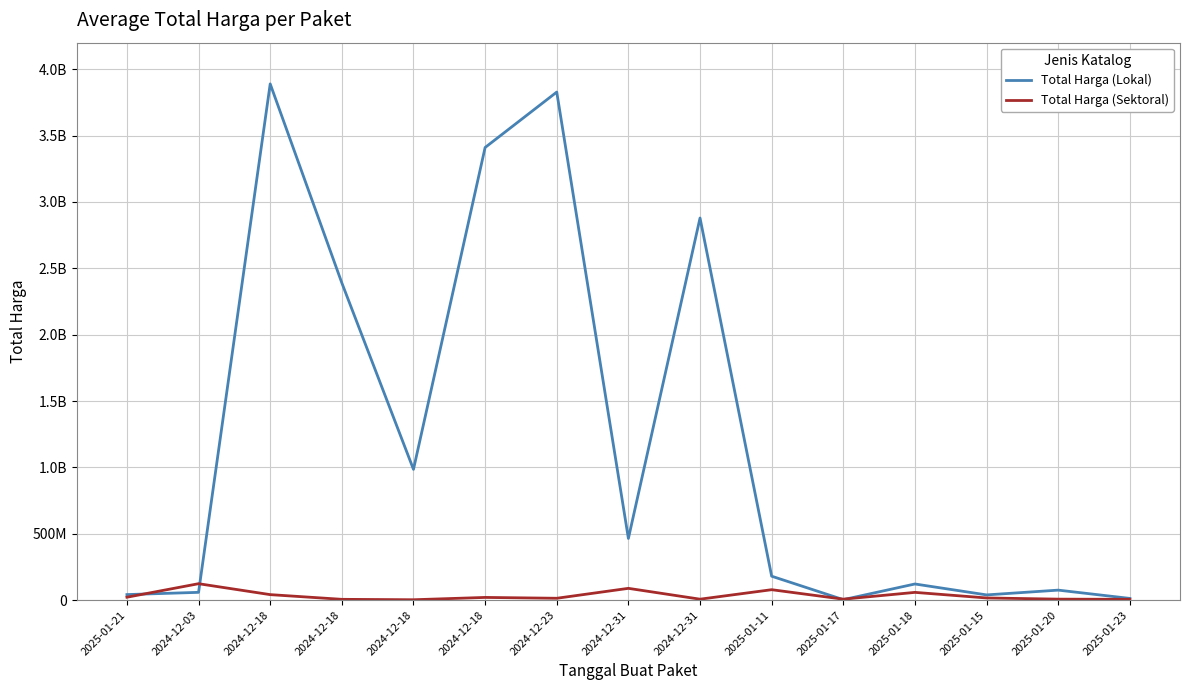

Does the chart have visible grid lines?

Yes